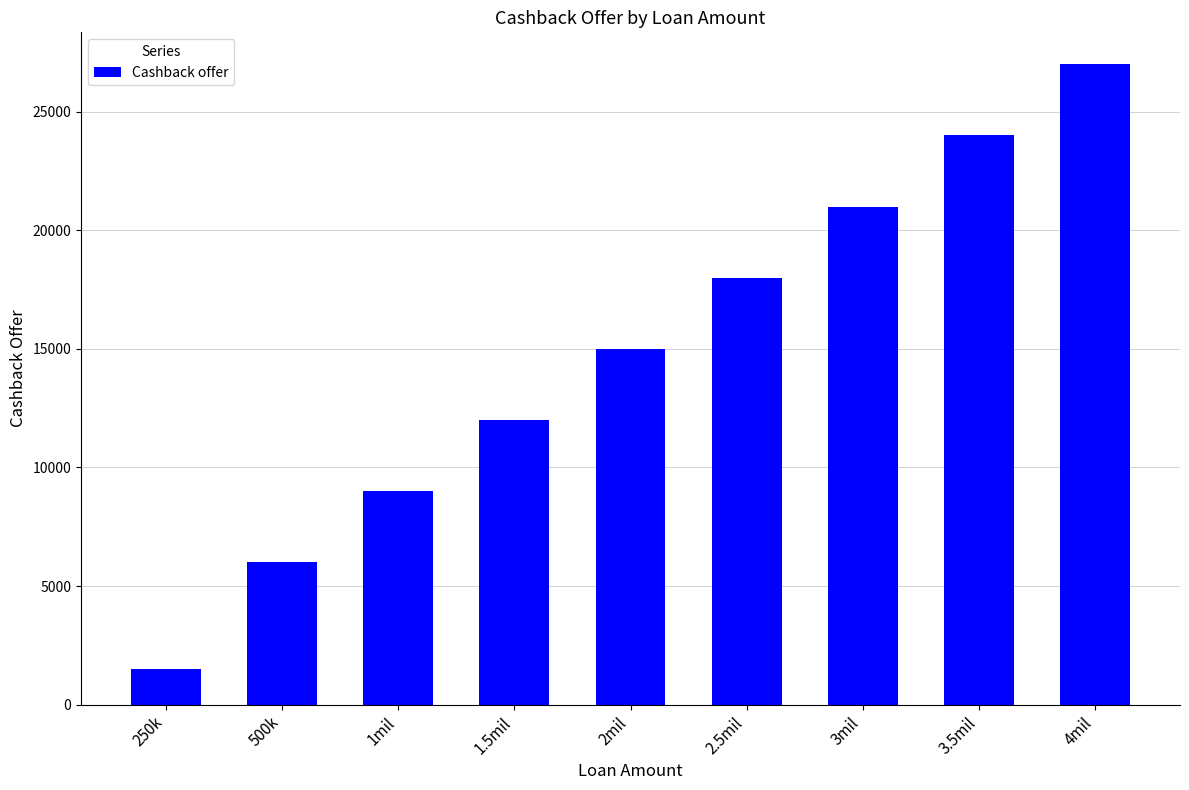

What is the label of the 1st bar from the left?

250k